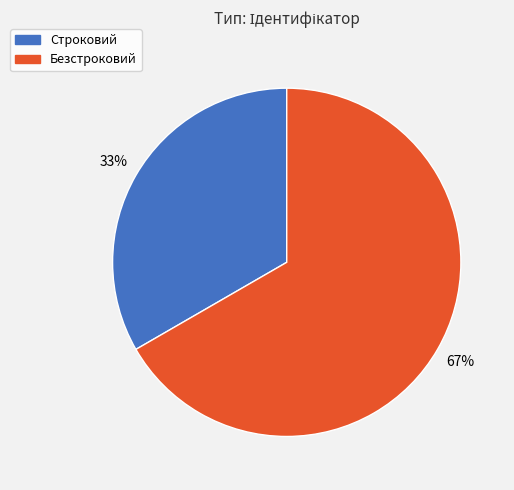

Is it true that Строковий is 42% of the pie?

False